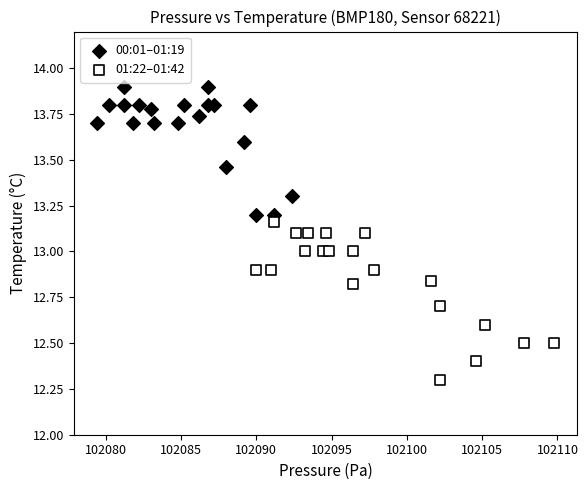

Which series contains the lowest Y value?

01:22–01:42